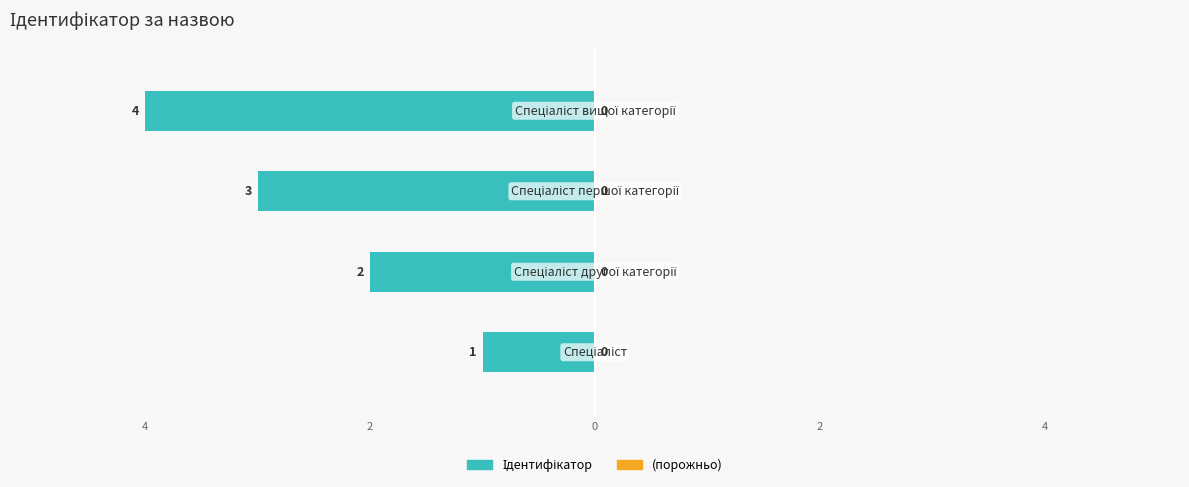

Are the bars horizontal?

Yes